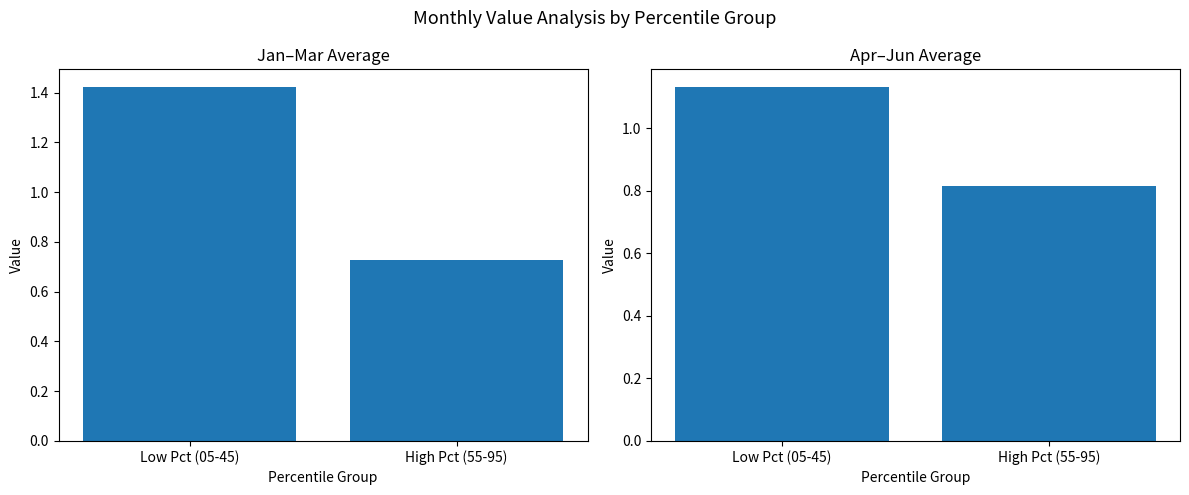

At which label does Apr-Jun Avg first exceed 1?

Low Pct (05-45)